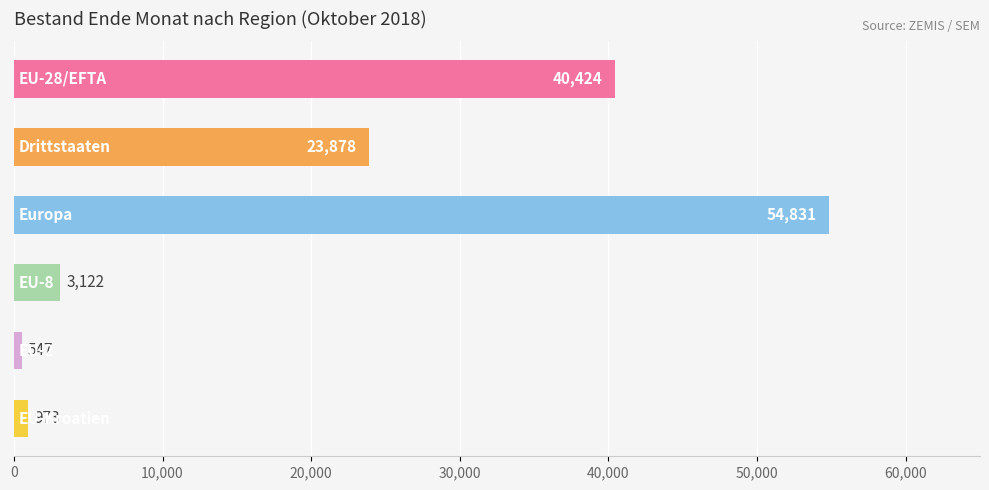

What is the value of the 4th bar from the top?

3122